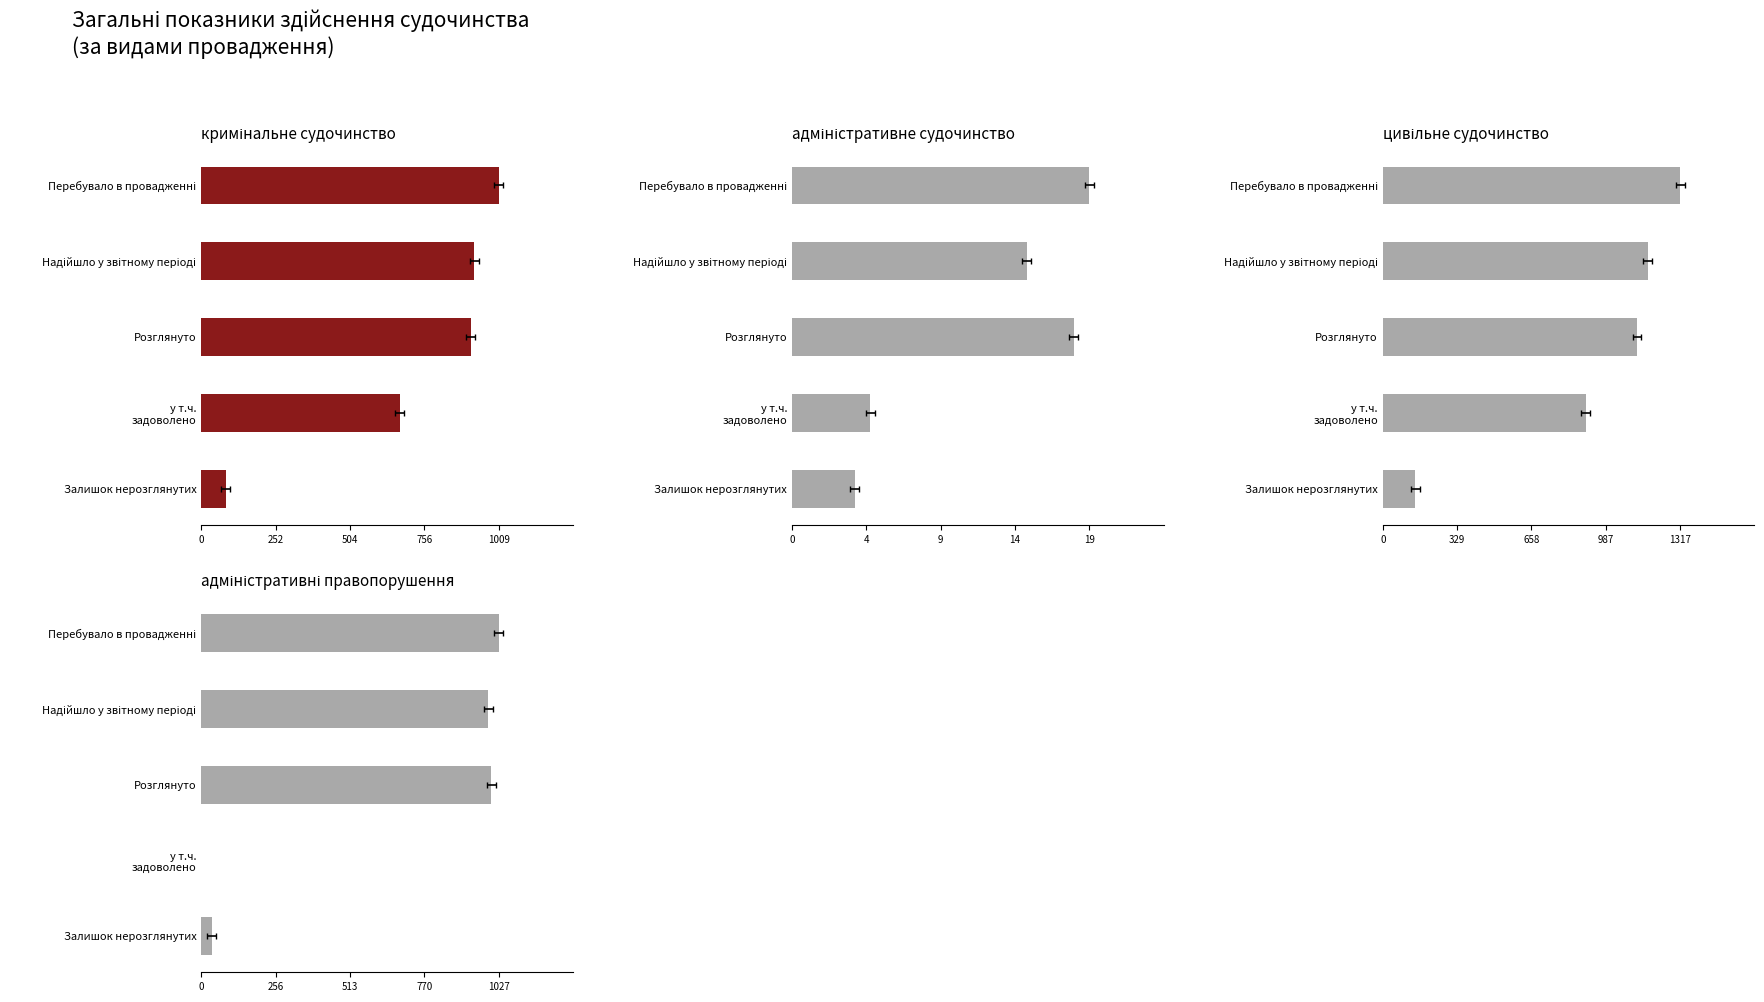

At how many categories does at least one series exceed 302?

4